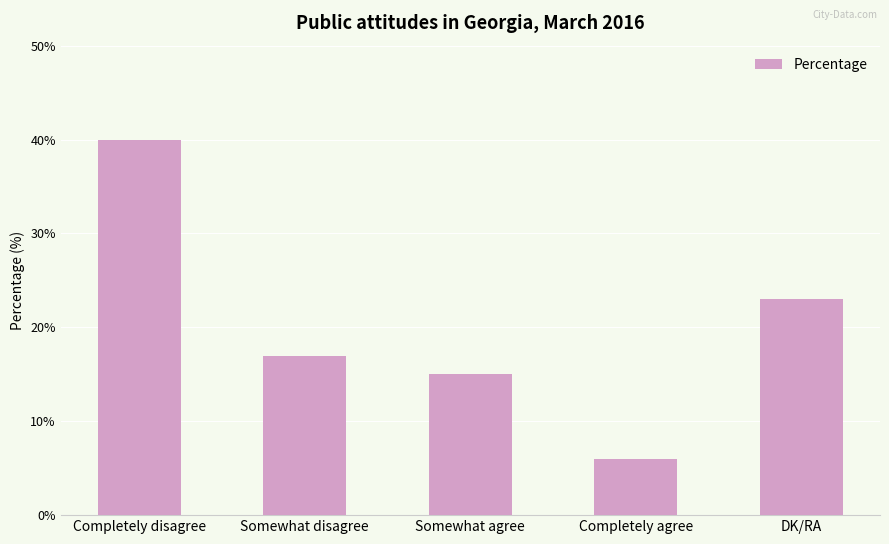

Are the bars grouped side by side (vs. stacked)?

No